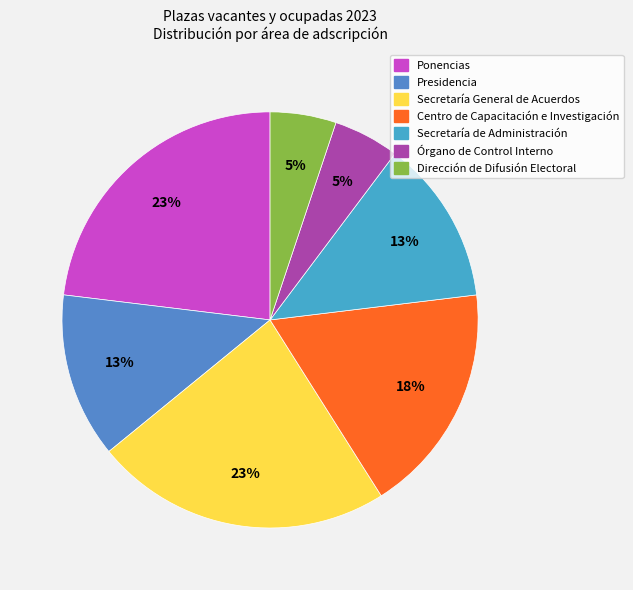

Count the number of slices in the pie.

7